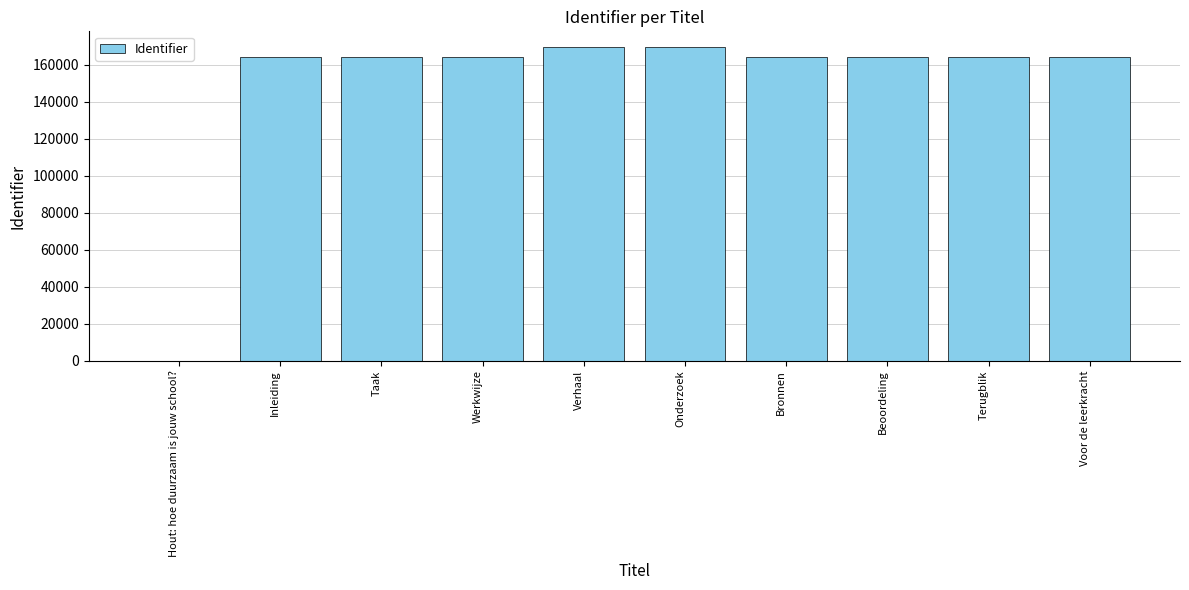

What is the sum of all values?

1489477